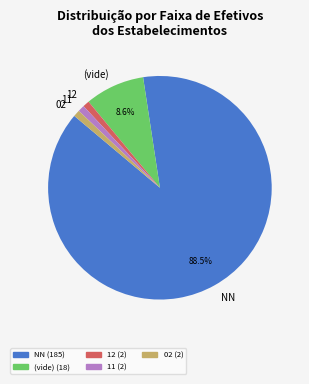

How many segments does this pie chart have?

5